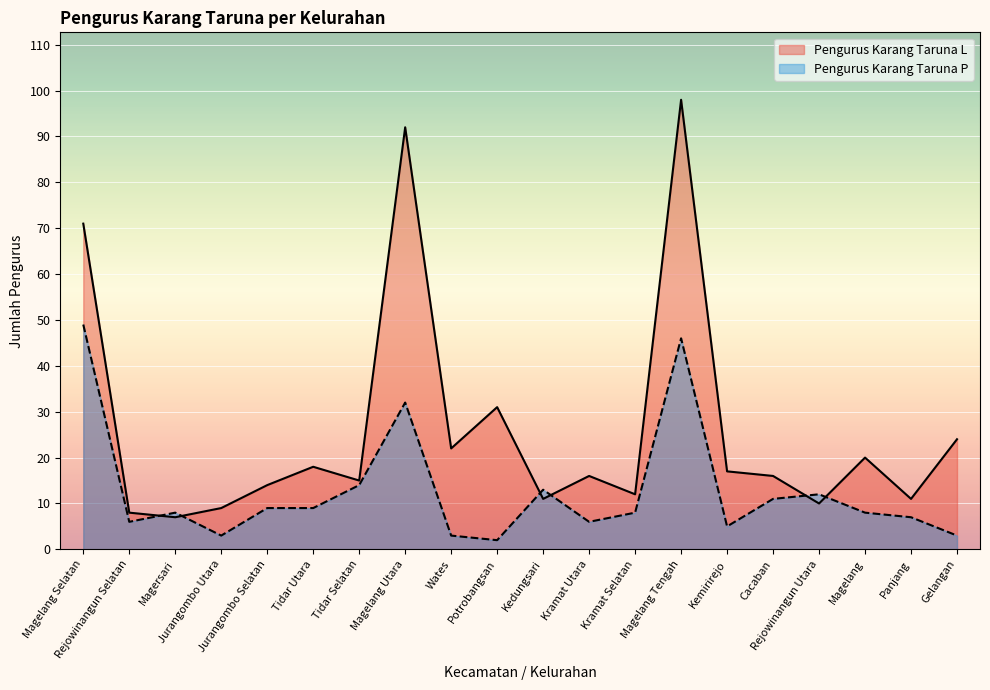

What is the difference between the highest and lowest values at Jurangombo Utara?

6